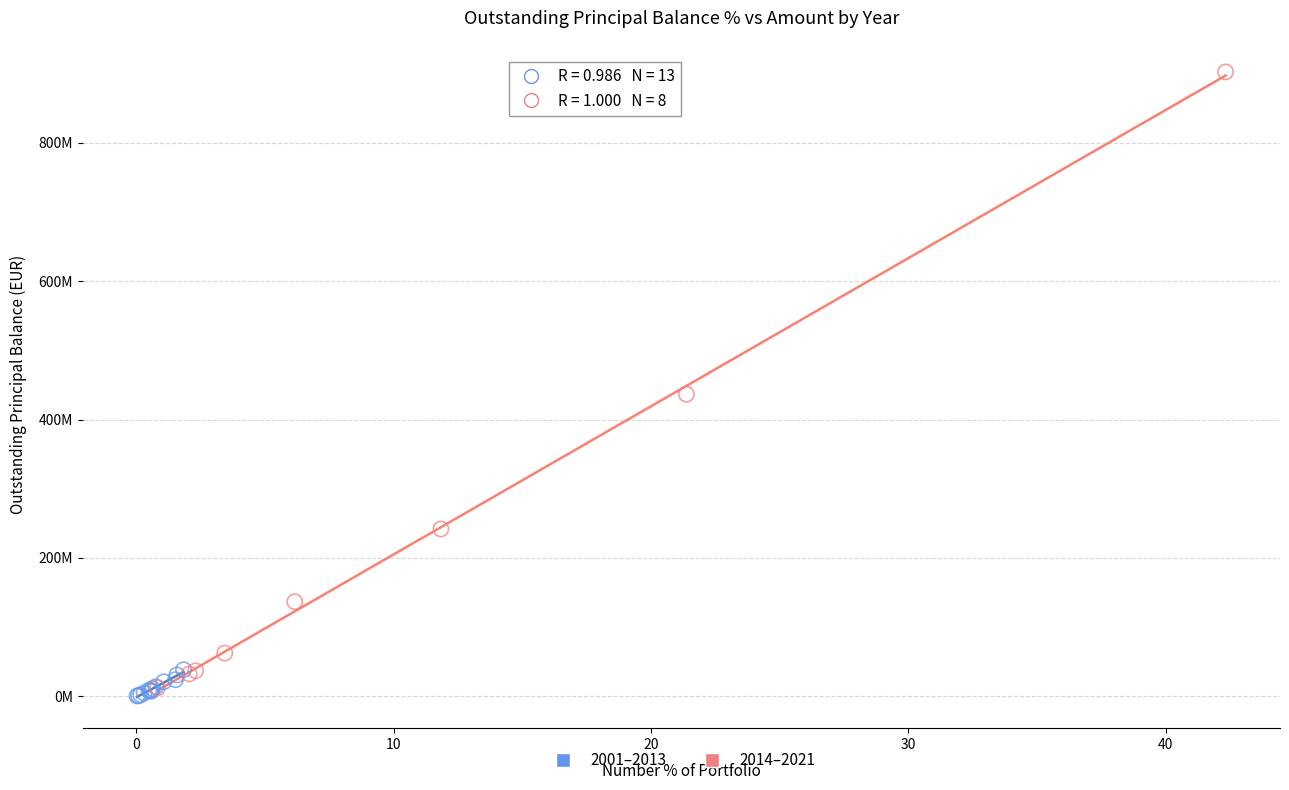

Which series contains the lowest Y value?

2001–2013